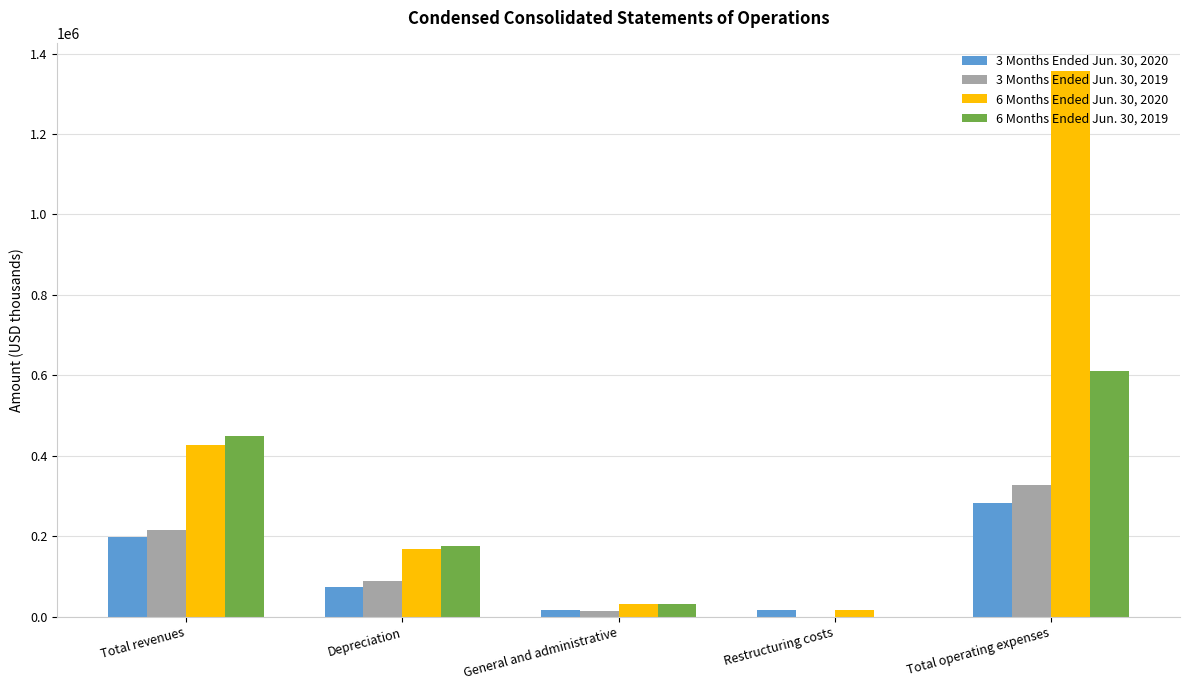

What is the average value of the 6 Months Ended Jun. 30, 2019 series?

253776